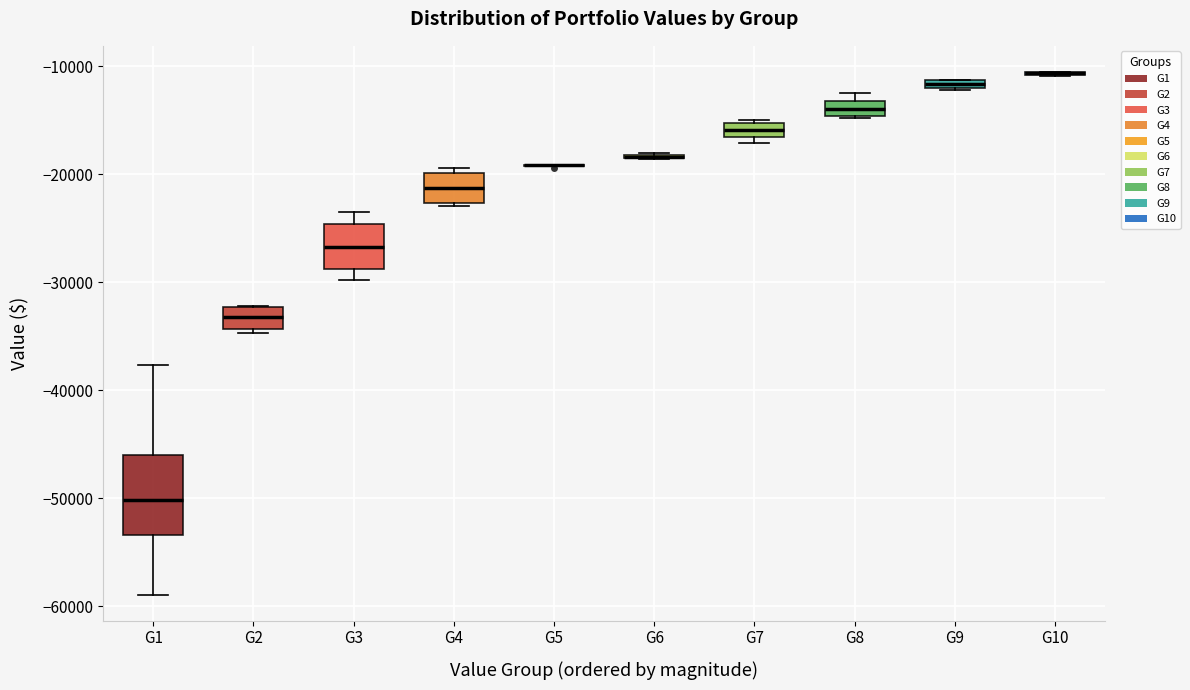

Which box is the tallest, from its lower edge to its upper edge?

G1